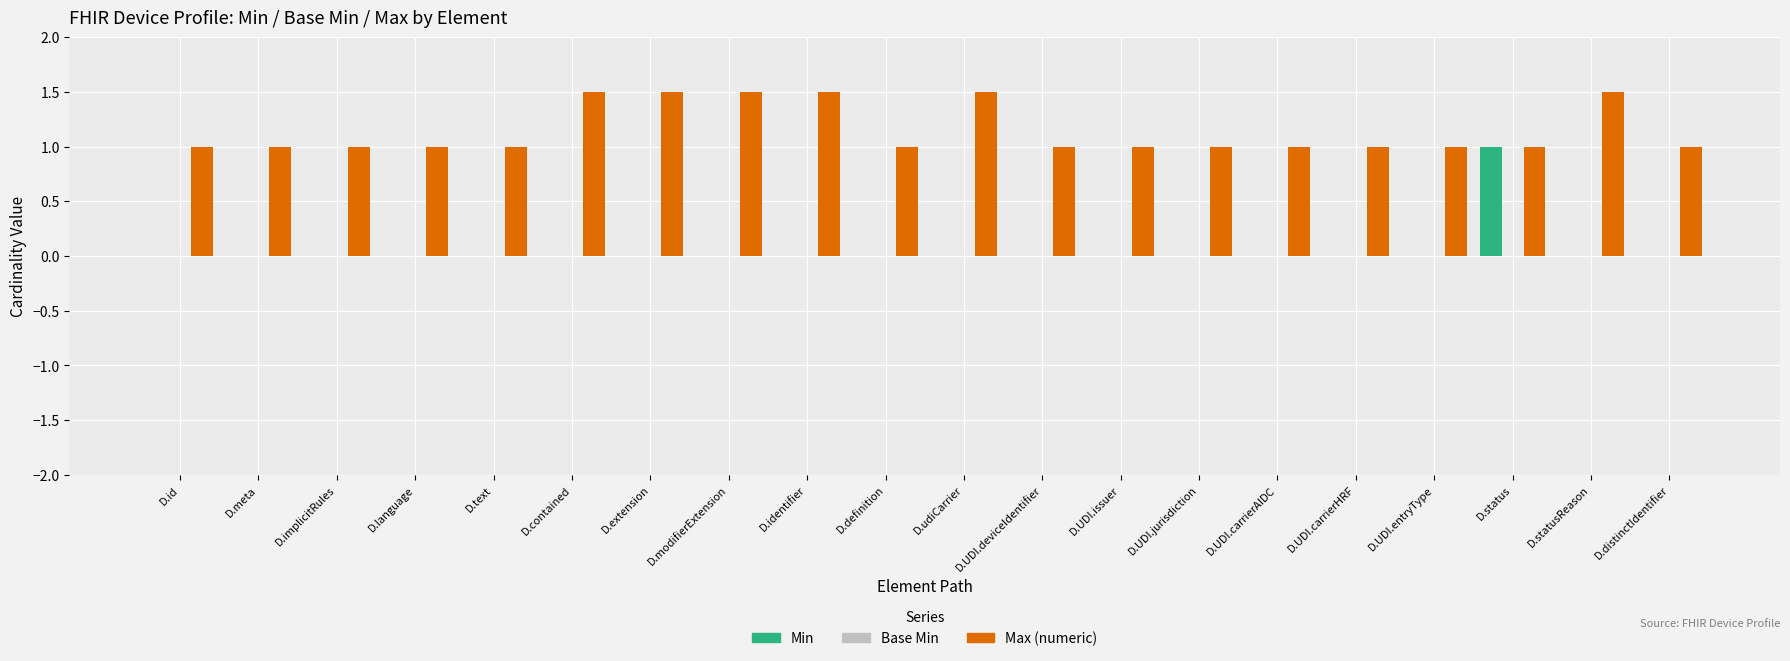

Is the value of Min at D.extension greater than the value of Max (numeric) at D.UDI.entryType?

No